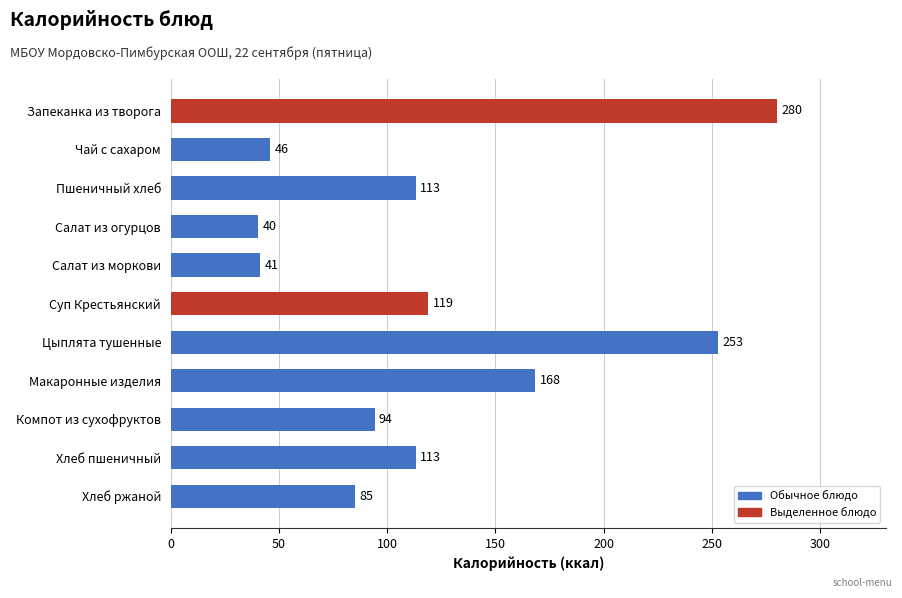

Are the bars horizontal?

Yes